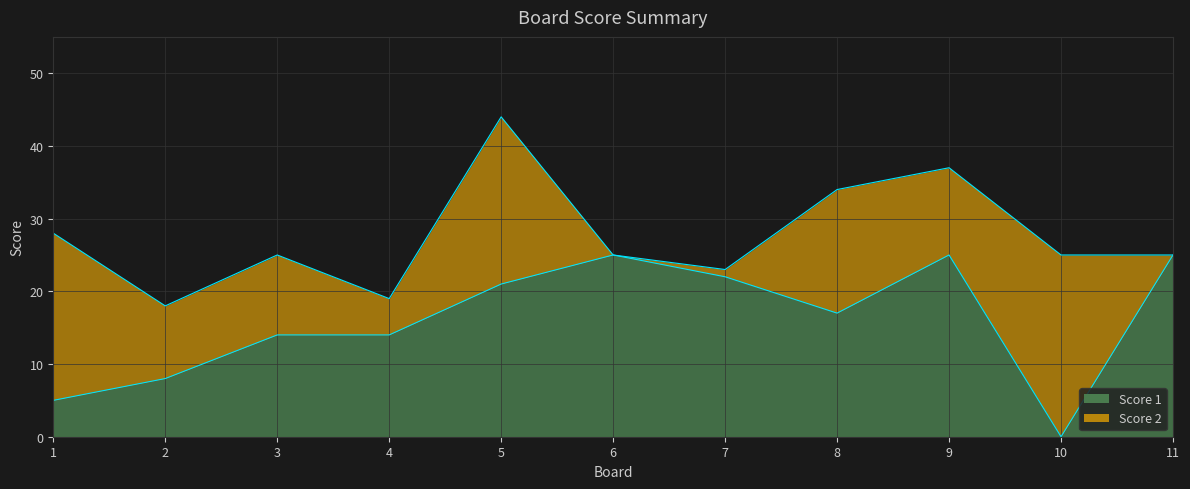

The chart shows a value of 0 at 10. True or false?

True